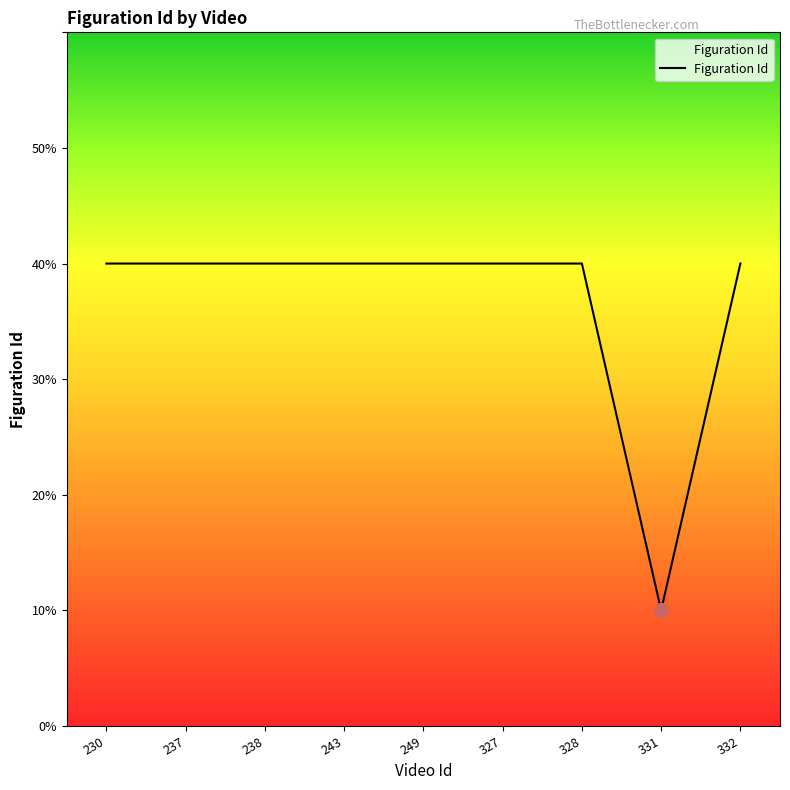

Approximately how many times larger is the value at 237 compared to 331?

4.0